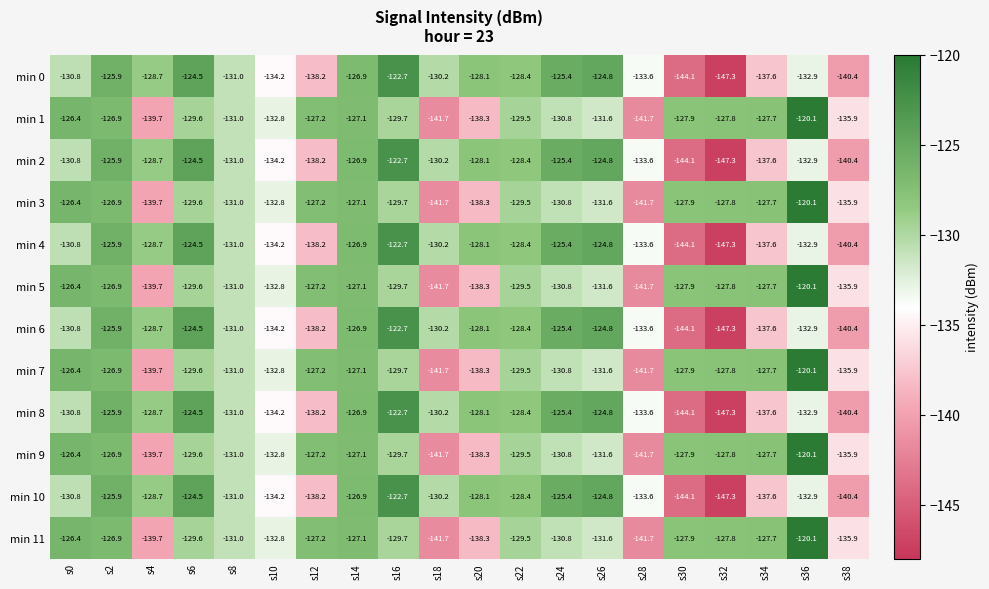

What is the difference between the second highest and minimum values in the min 2 series?

22.8